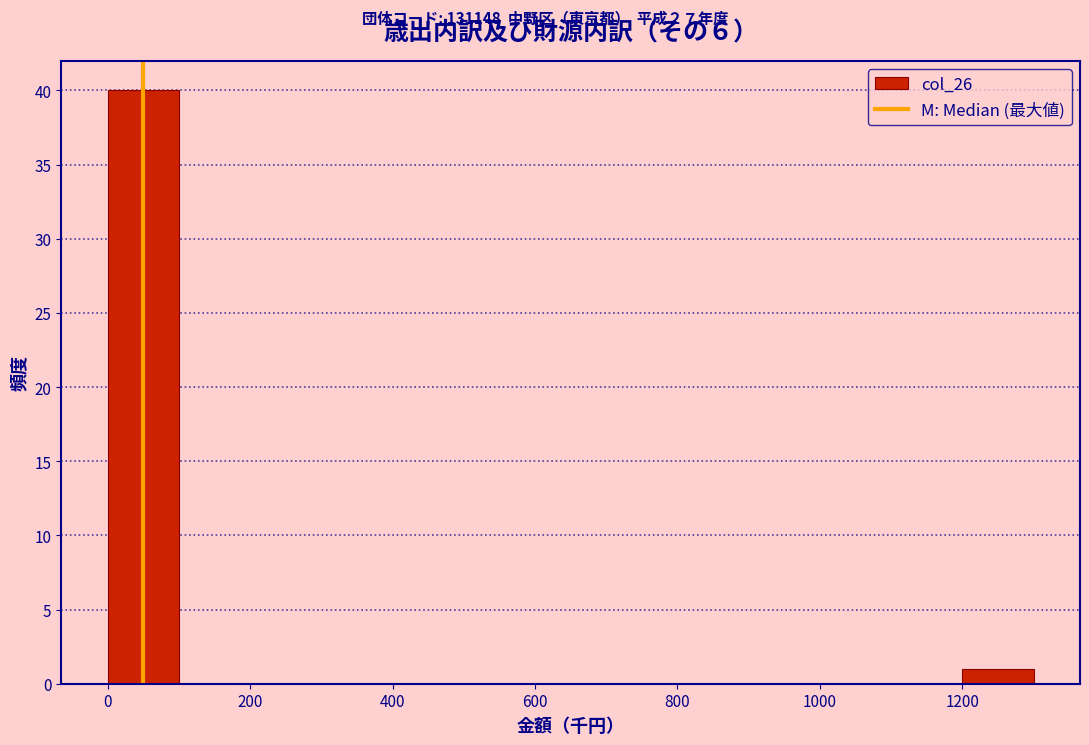

What is the height of the bar covering 1200 to 1300 on the x-axis? The values are not printed on the chart, so give them approximately, as read against the axis.

1